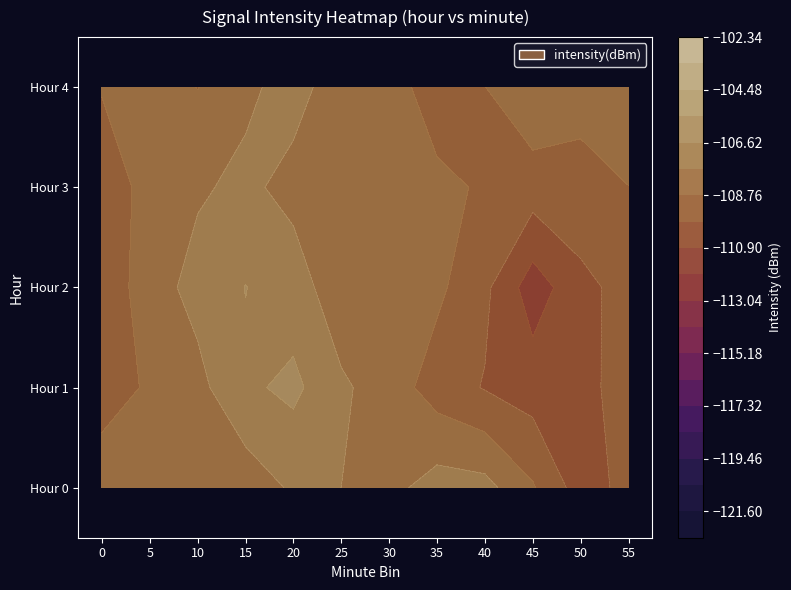

Between 5 and 25, which is larger?

25